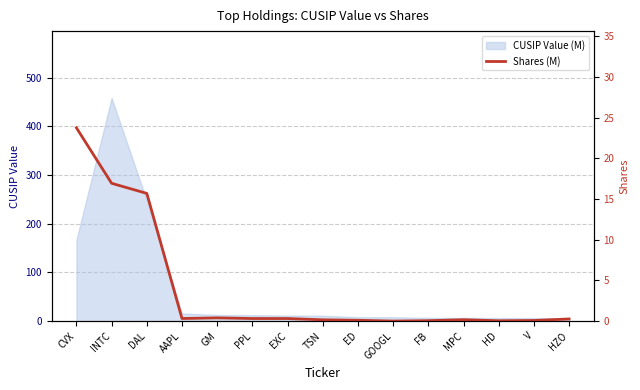

At which category does the chart reach its peak across all series?

CVX